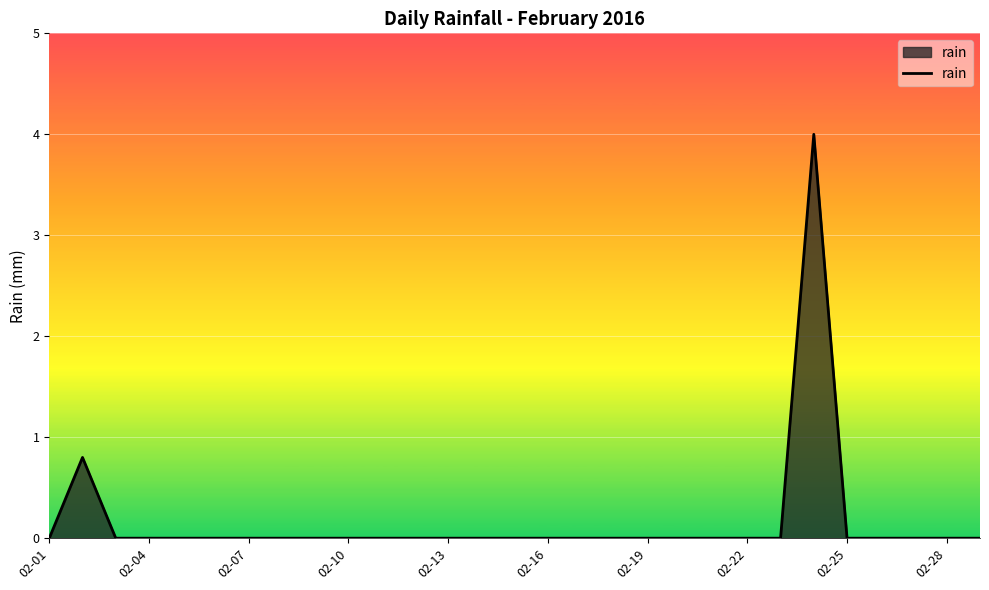

True or false: the data has more than 0 interior local peaks.

True